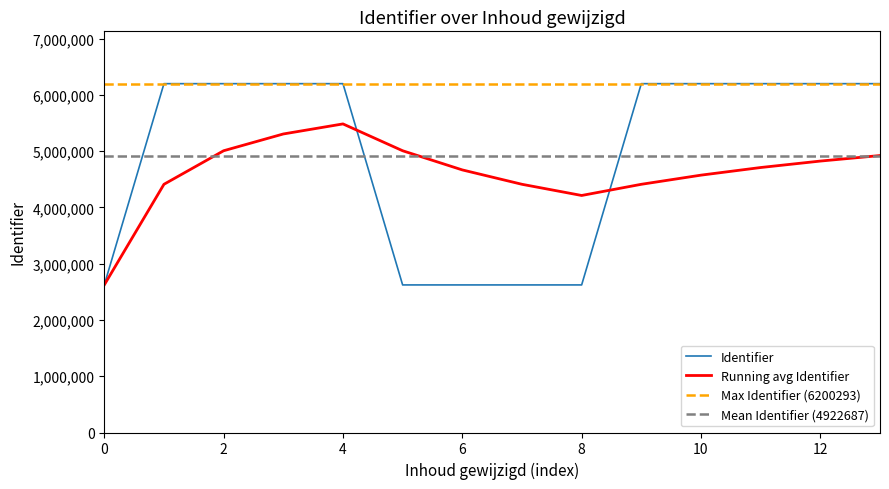

True or false: Running avg Identifier has a value of 2623002.0 at 0.

True